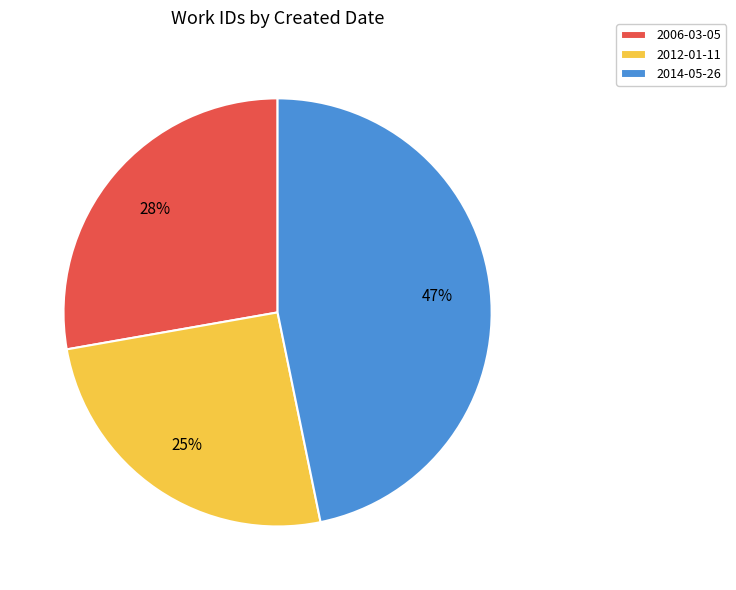

Which category has the smallest portion of the pie?

2012-01-11